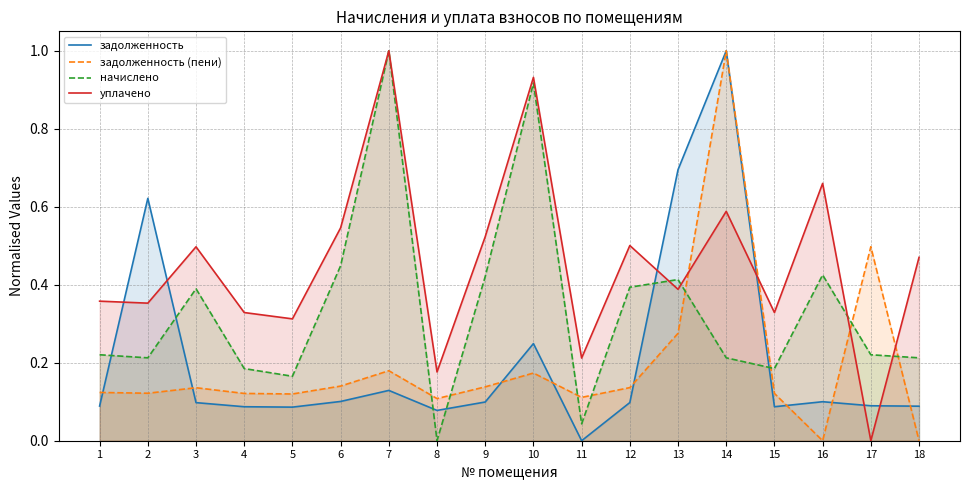

List the labels in order of задолженность (пени) value, smallest first.

16, 18, 8, 11, 5, 4, 15, 2, 1, 3, 12, 9, 6, 10, 7, 13, 17, 14